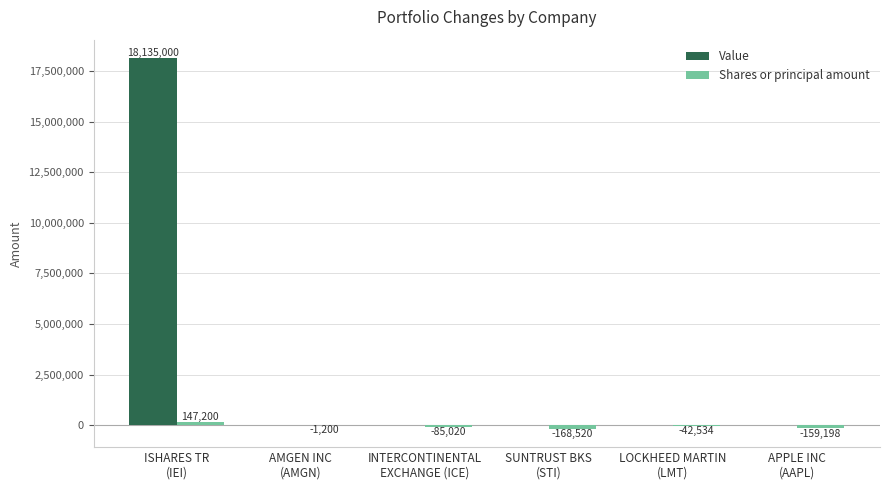

What is the maximum value shown in the chart?

18135000